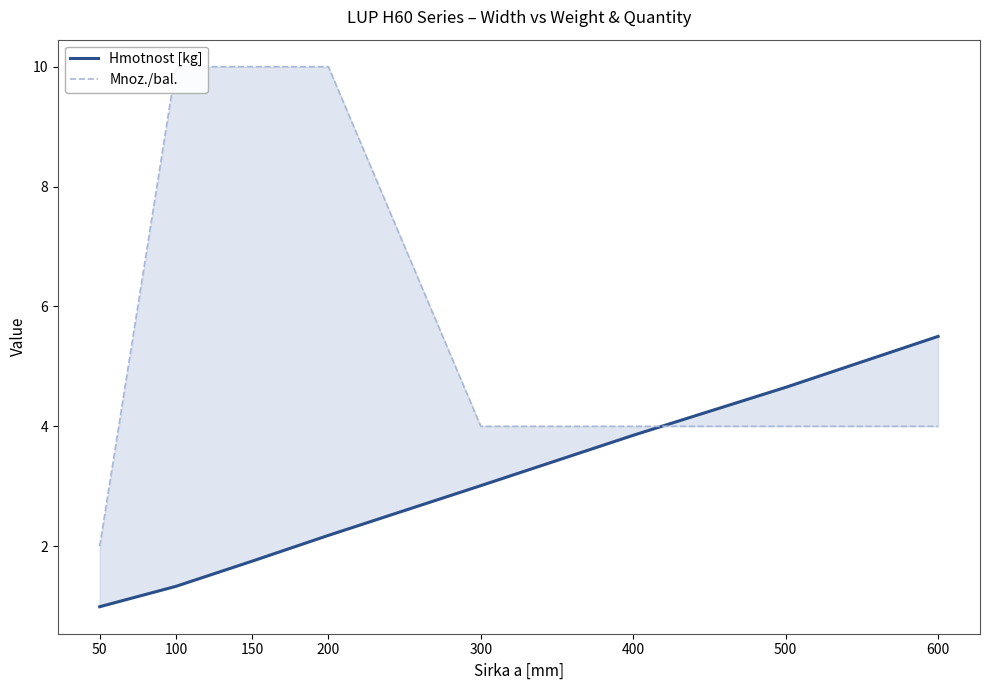

What is the value of the Mnoz./bal. point at the 4th from the left?

10.0